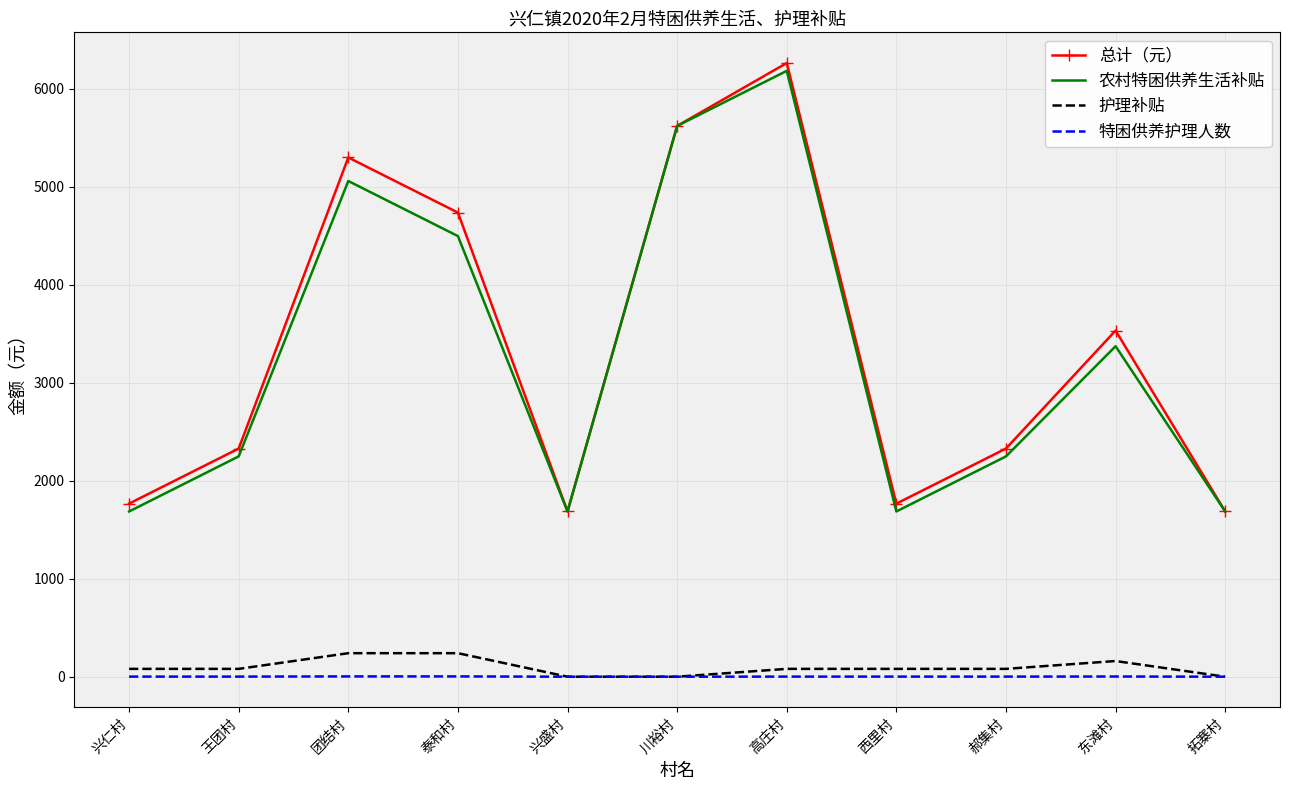

At which category is the sum across all series the highest?

高庄村